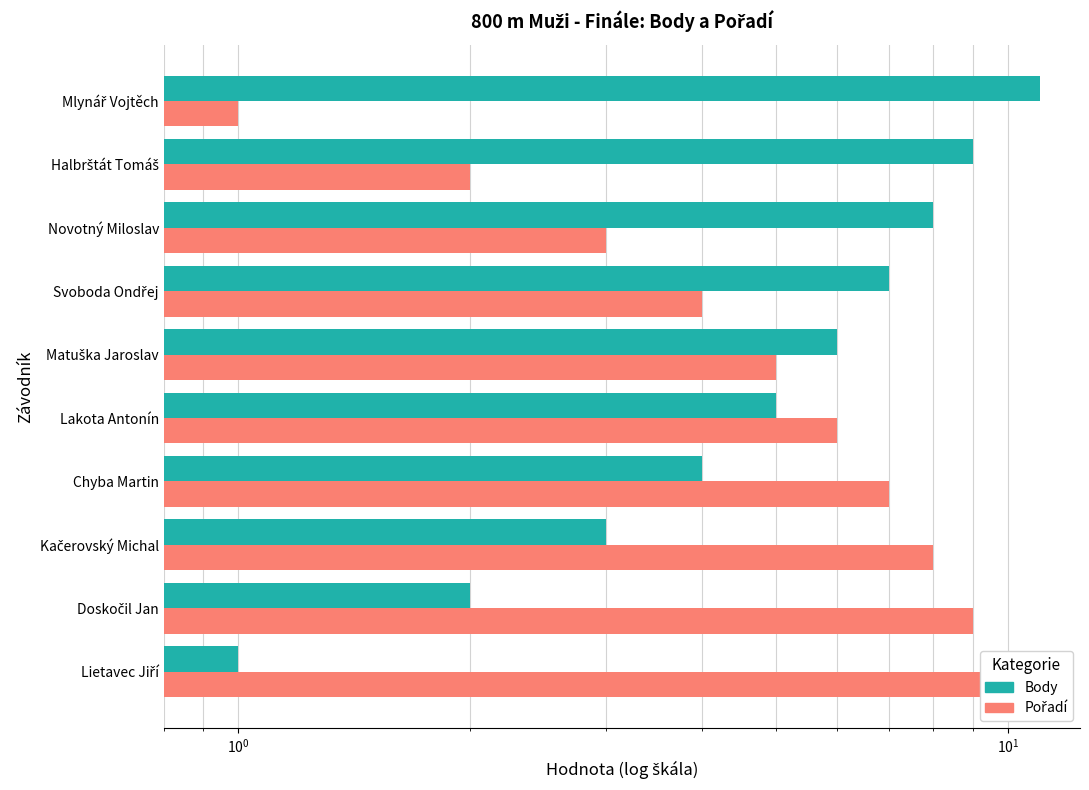

What are all the series names shown in the legend?

Body, Pořadí